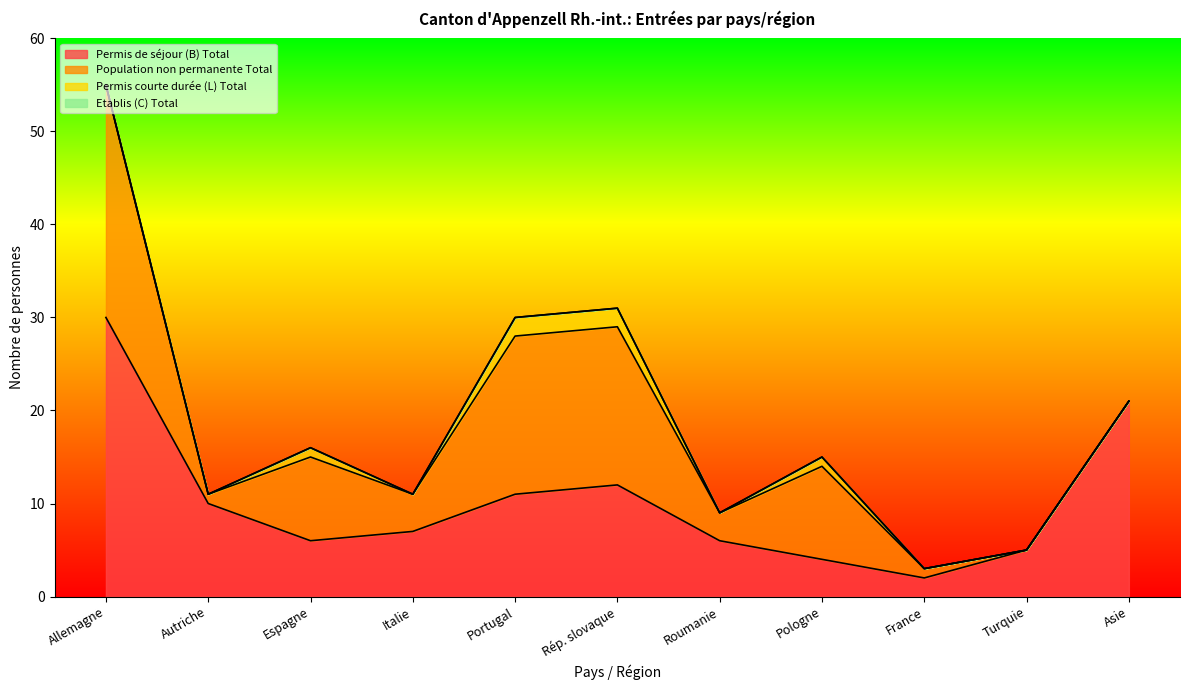

How many data points in Permis courte durée (L) Total are above 0?

4